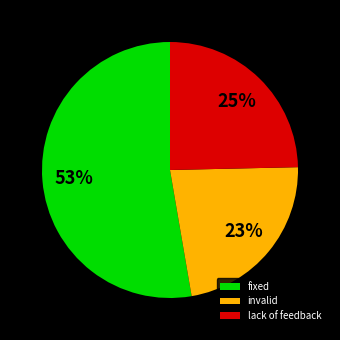

To the nearest percent, what portion does invalid represent?

23%